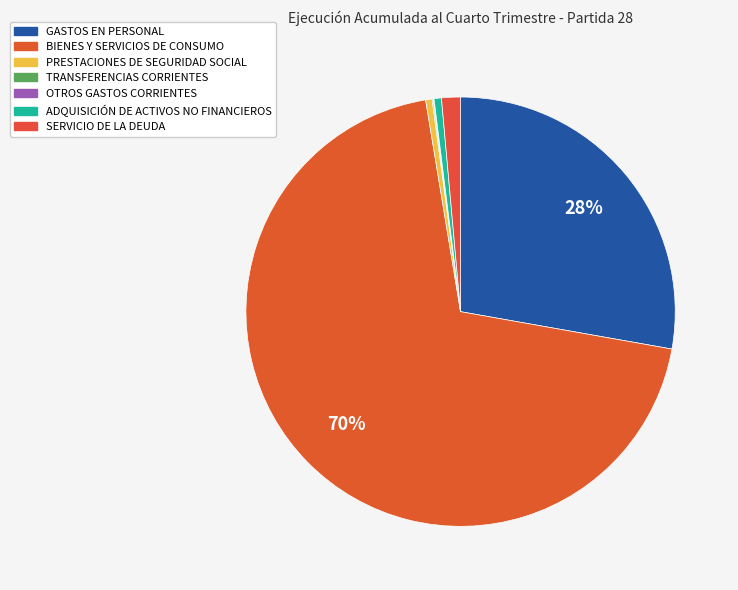

To the nearest percent, what is the difference between the largest and smallest slice percentages?

70%